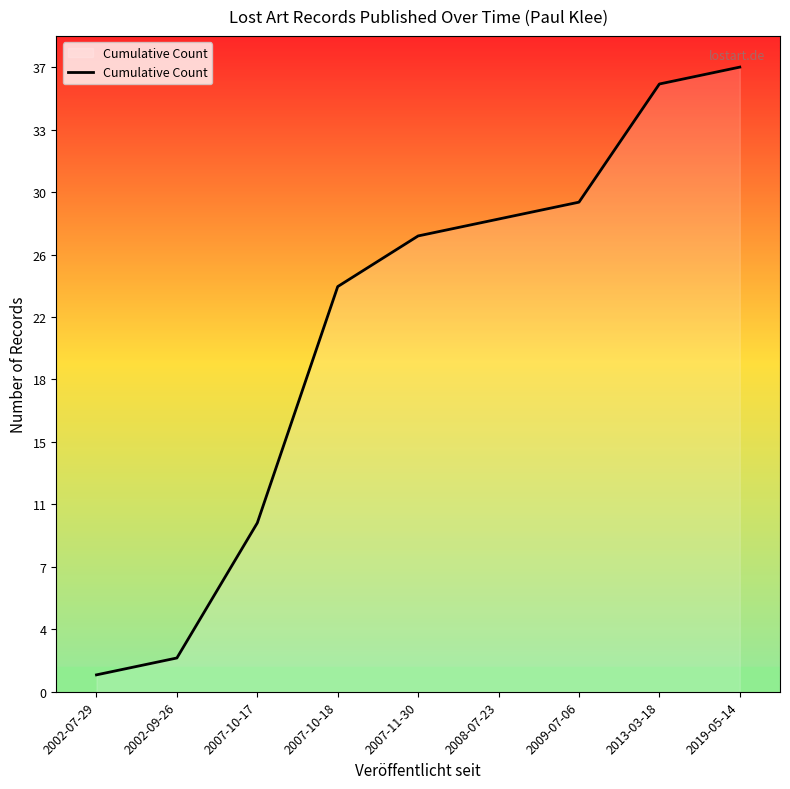

What is the label of the 9th point from the left?

2019-05-14